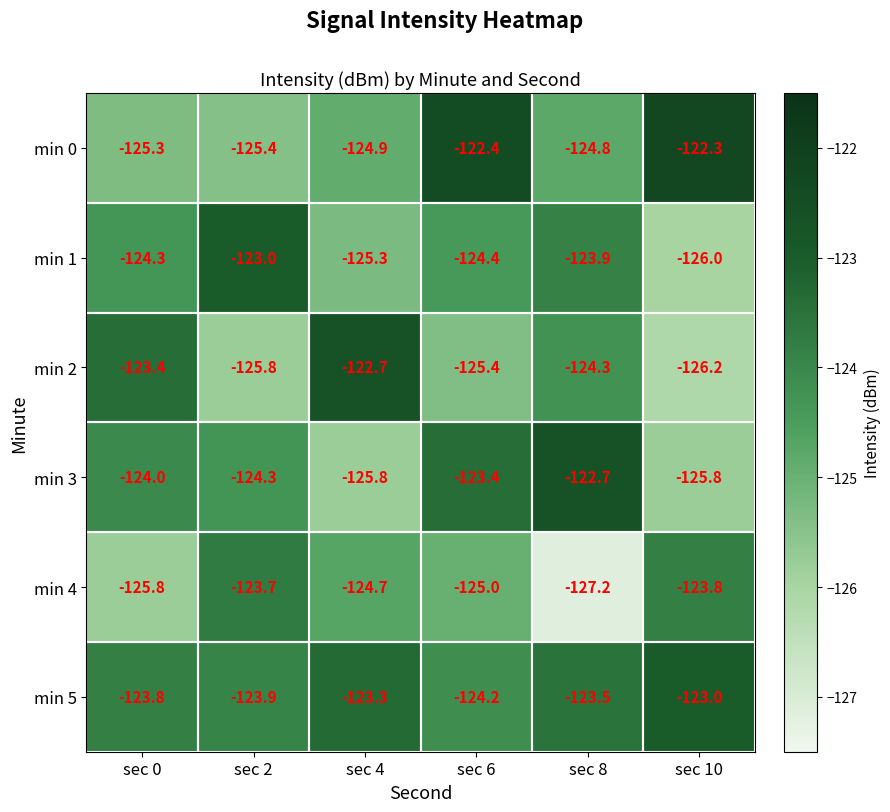

At which category is the sum across all series the highest?

sec 6